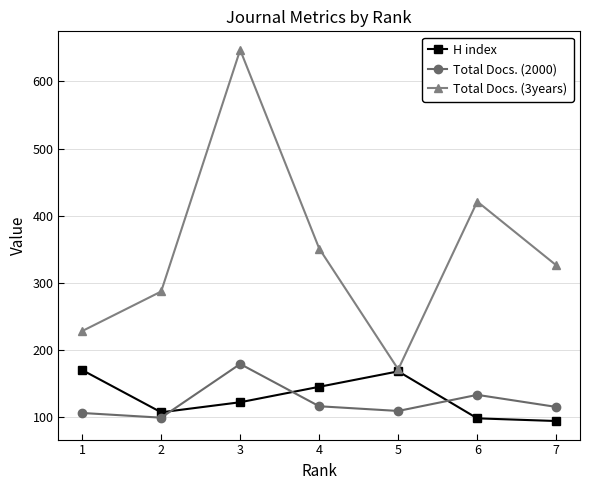

True or false: Total Docs. (2000) and Total Docs. (3years) intersect in this chart.

False